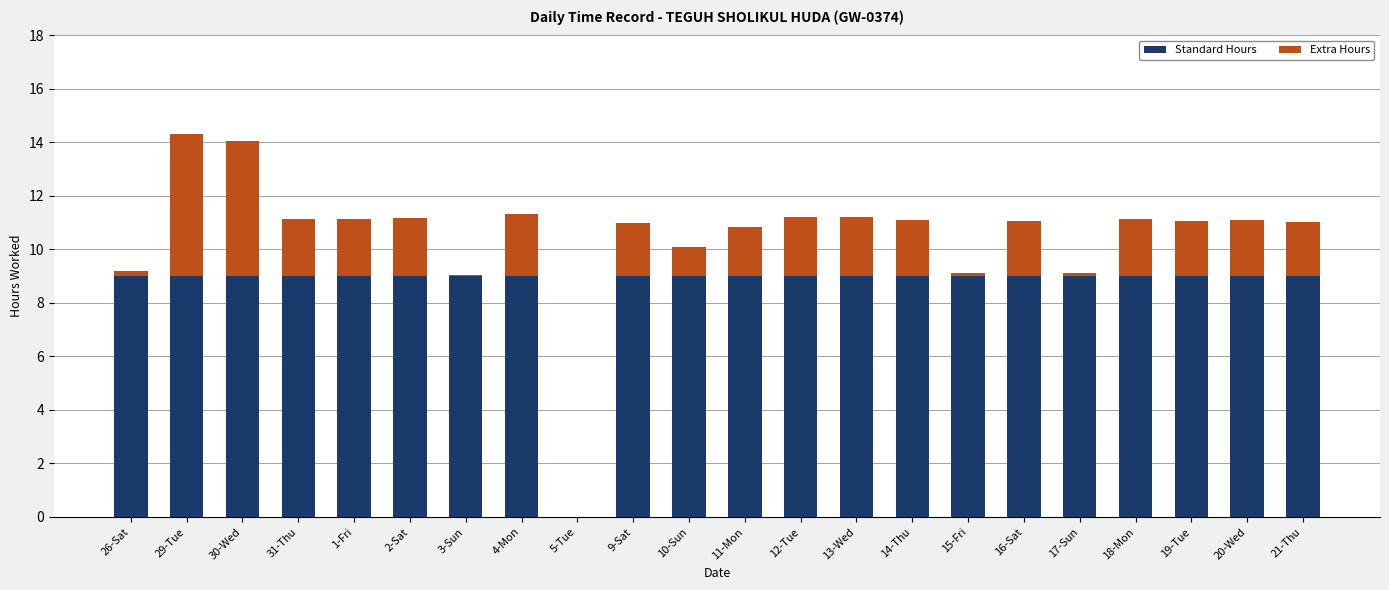

Count the number of data series in this chart.

2